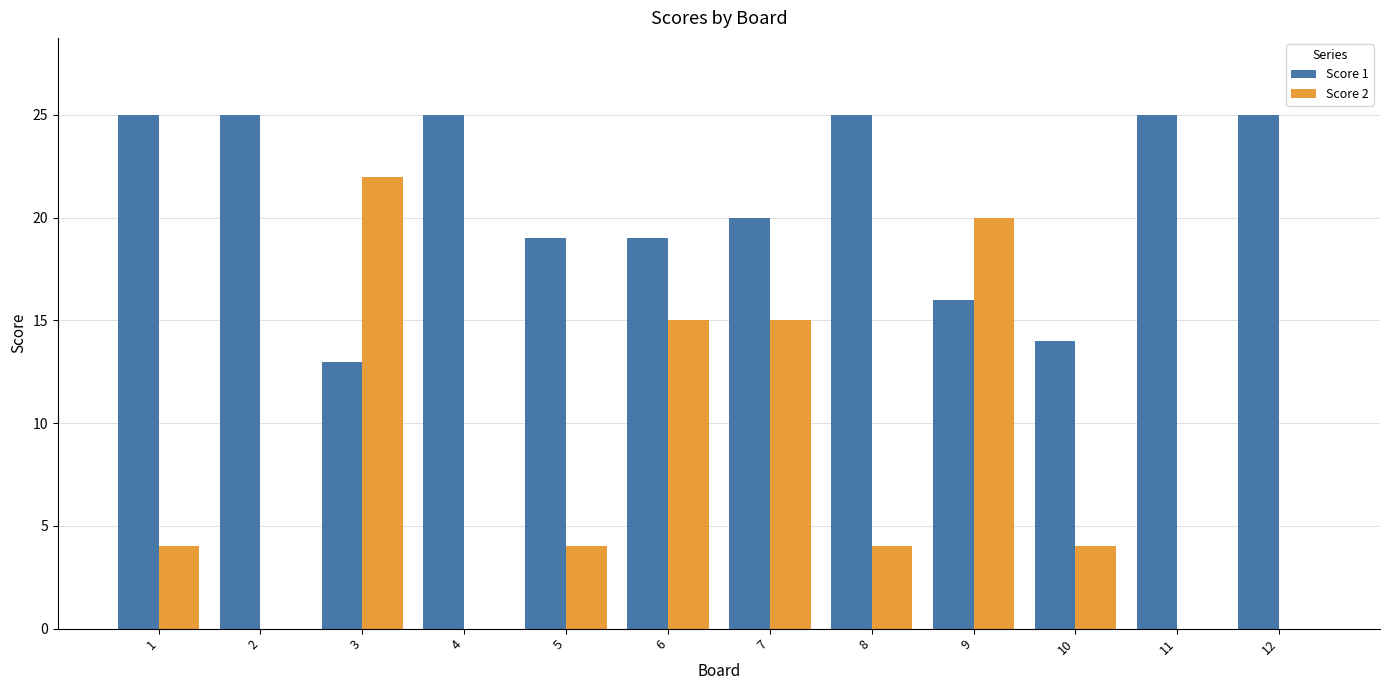

True or false: Score 2 has a value of 0 at 4.

True